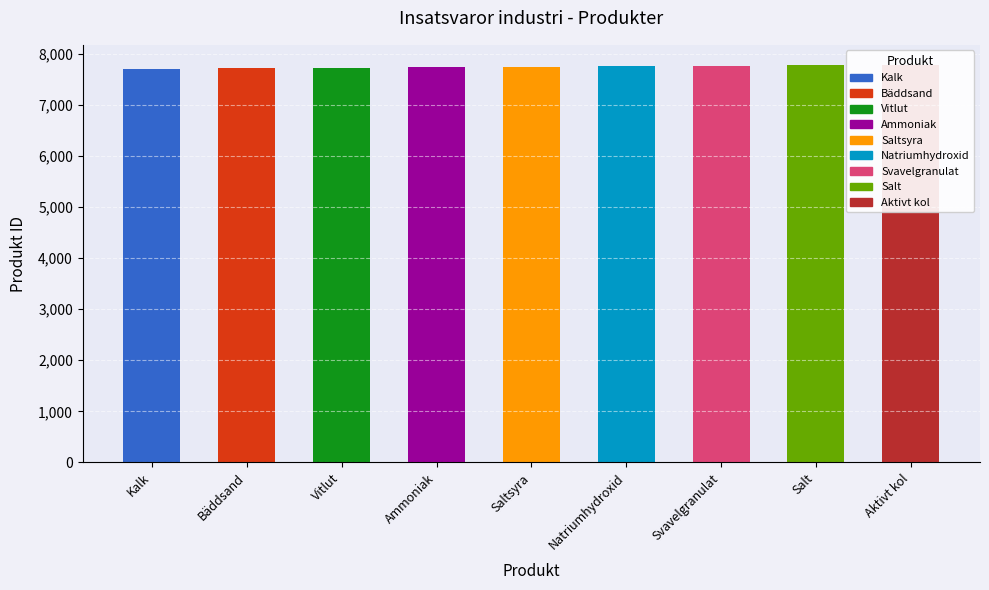

What is the ratio of the value at Bäddsand to the value at Aktivt kol?

1.0